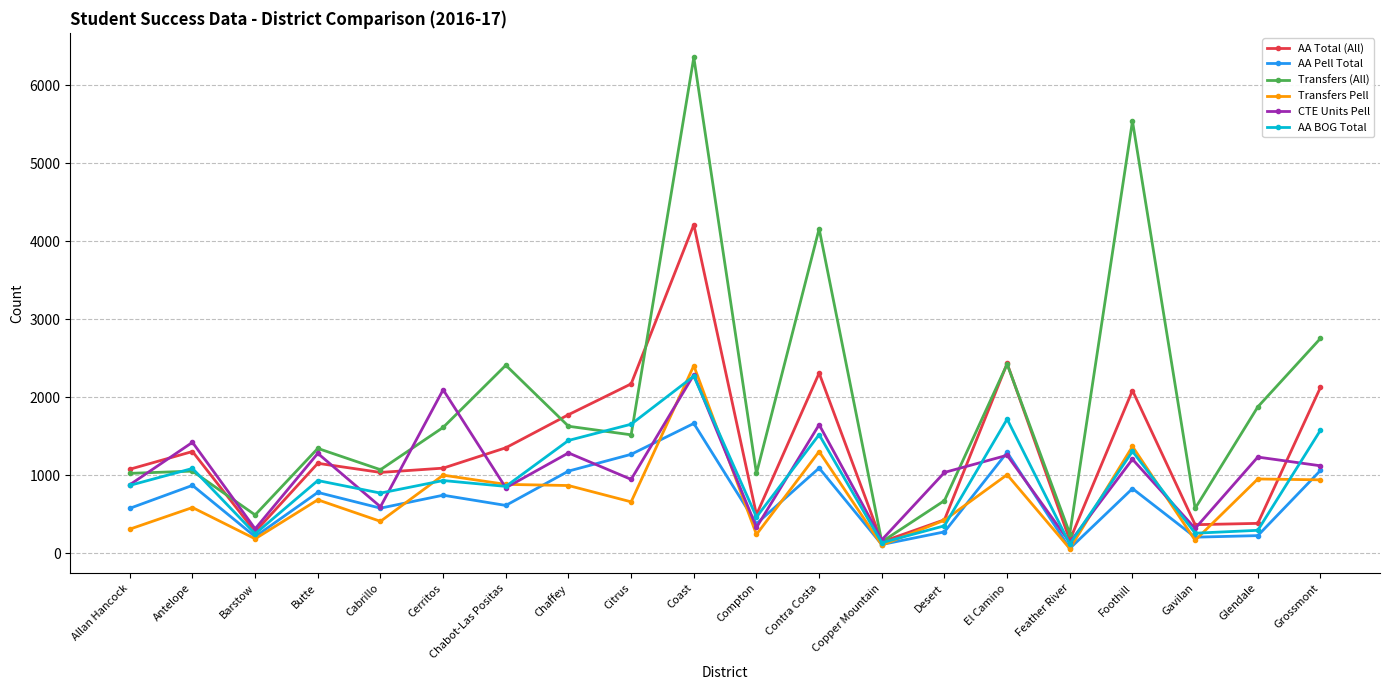

How many values in the Transfers (All) series are below 1517?

10